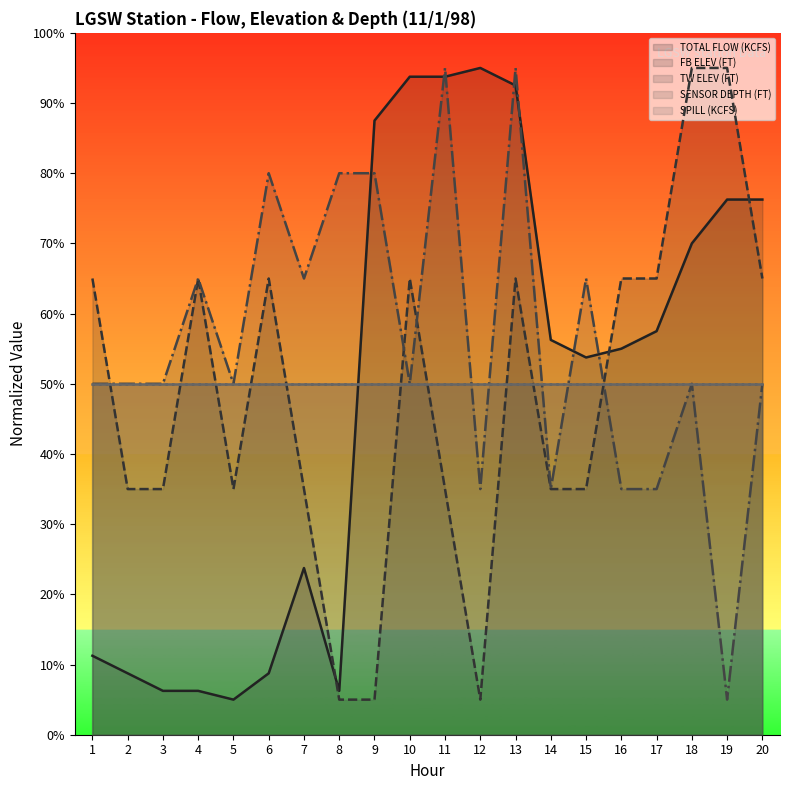

At which category does the chart reach its minimum across all series?

5